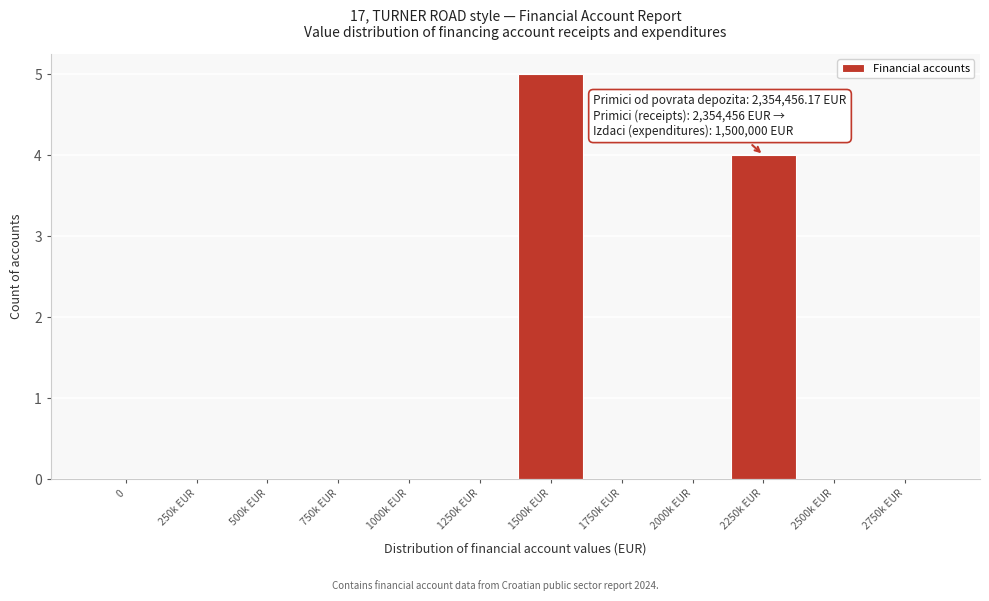

Reading left to right, transcribe all the data shown in this chart.

0=0	250k EUR=0	500k EUR=0	750k EUR=0	1000k EUR=0	1250k EUR=0	1500k EUR=5	1750k EUR=0	2000k EUR=0	2250k EUR=4	2500k EUR=0	2750k EUR=0